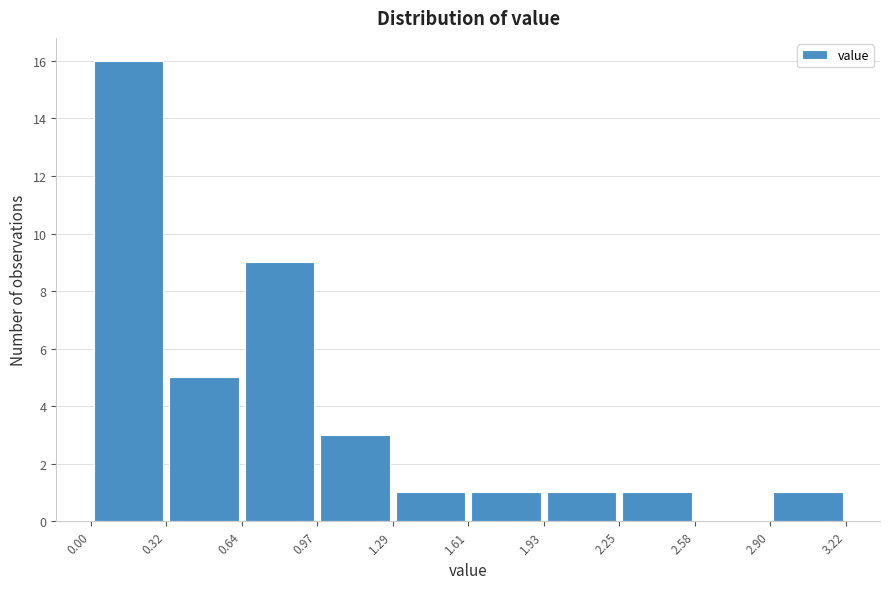

Reading left to right, list every bar in this chart as the range it spans on the x-axis followed by its height. The values are not printed on the chart, so give them approximately, as read against the axis.

0.00 to 0.32: 16
0.32 to 0.64: 5
0.64 to 0.97: 9
0.97 to 1.29: 3
1.29 to 1.61: 1
1.61 to 1.93: 1
1.93 to 2.25: 1
2.25 to 2.58: 1
2.58 to 2.90: 0
2.90 to 3.22: 1